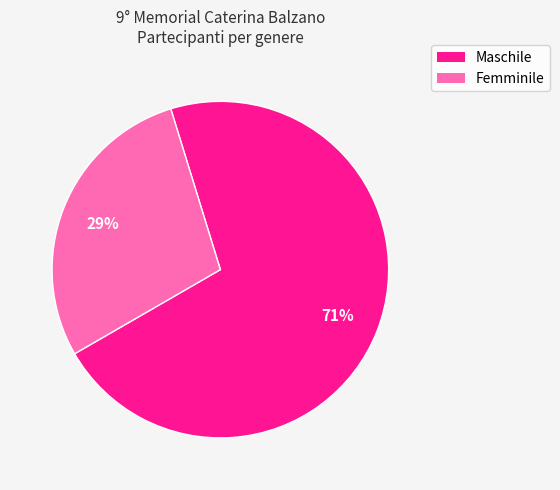

Between Femminile and Maschile, which is larger?

Maschile